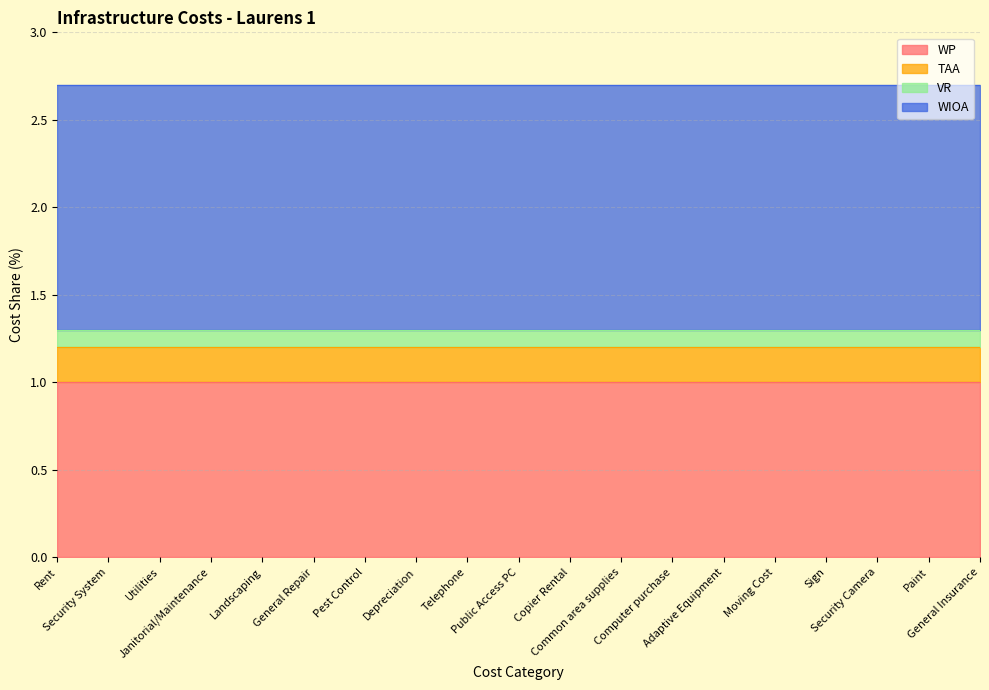

Is the value of TAA at Pest Control greater than the value of WP at Pest Control?

No